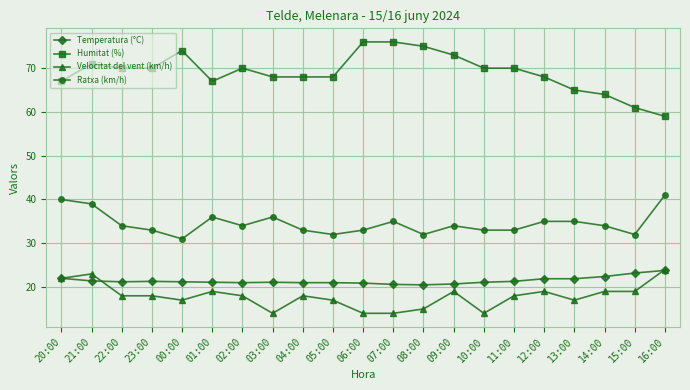

Is the value of Humitat (%) at 03:00 greater than the value of Velocitat del vent (km/h) at 23:00?

Yes